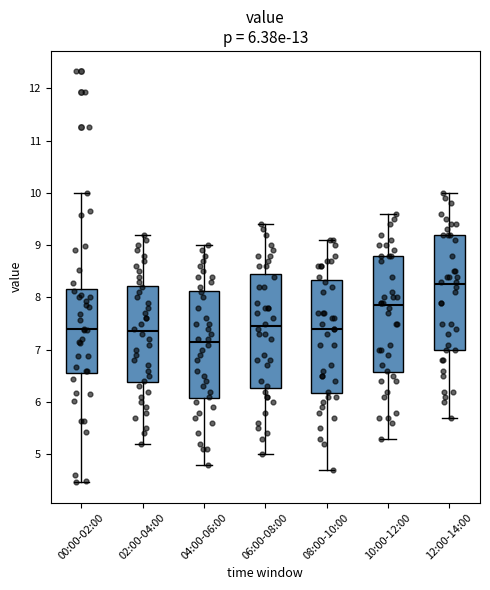

Which box has the highest median line?

12:00-14:00